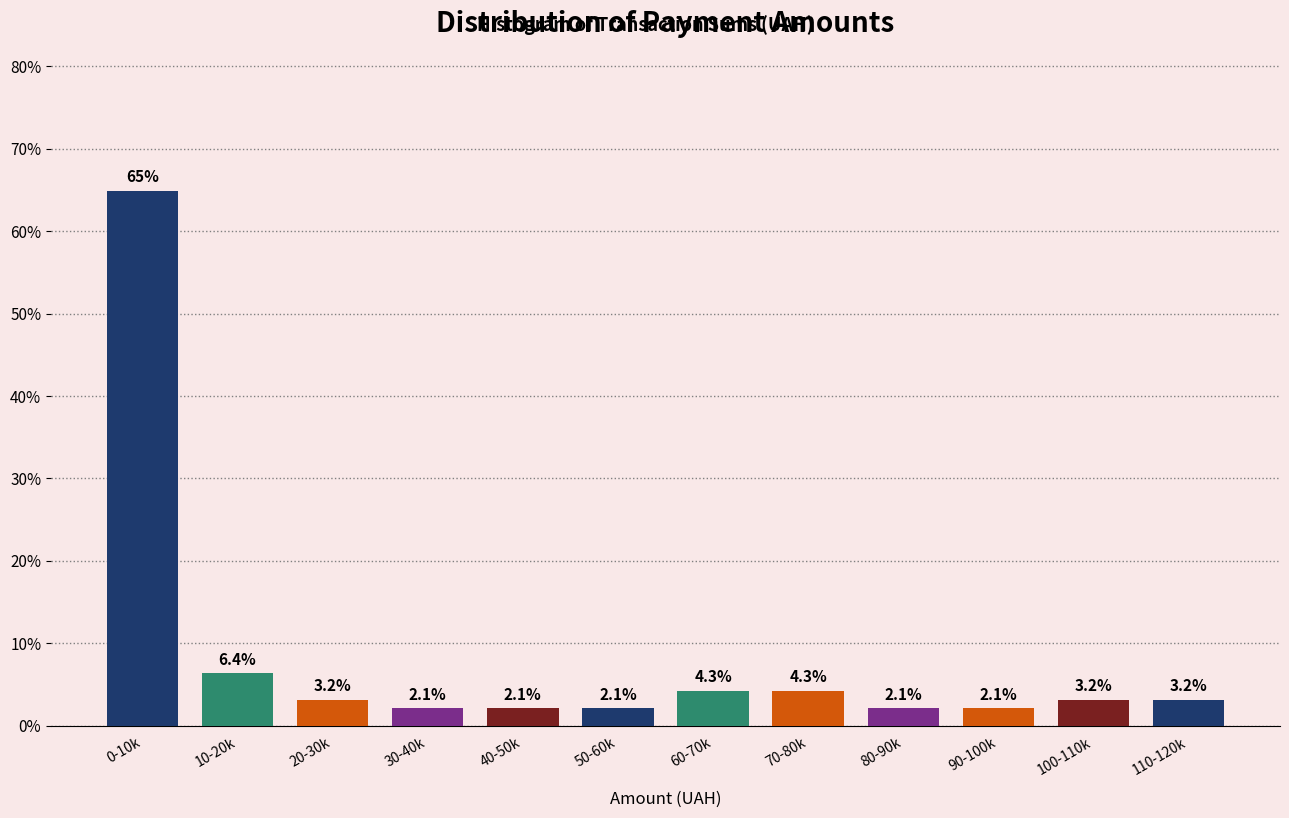

Reading left to right, extract all data points from this chart.

64.9	6.4	3.2	2.1	2.1	2.1	4.3	4.3	2.1	2.1	3.2	3.2